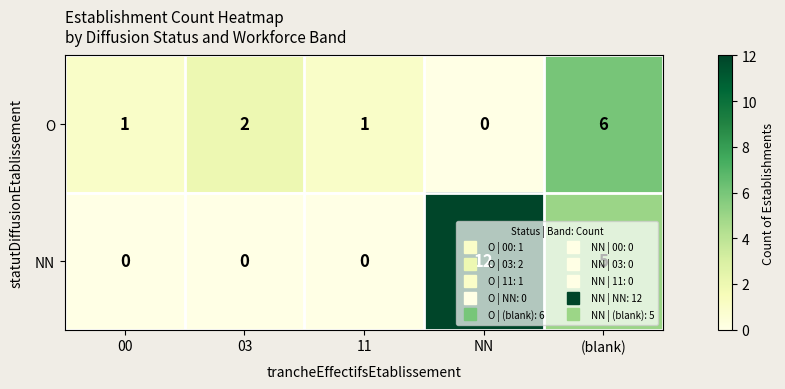

Rank the series by their maximum value, from lowest to highest.

O, NN